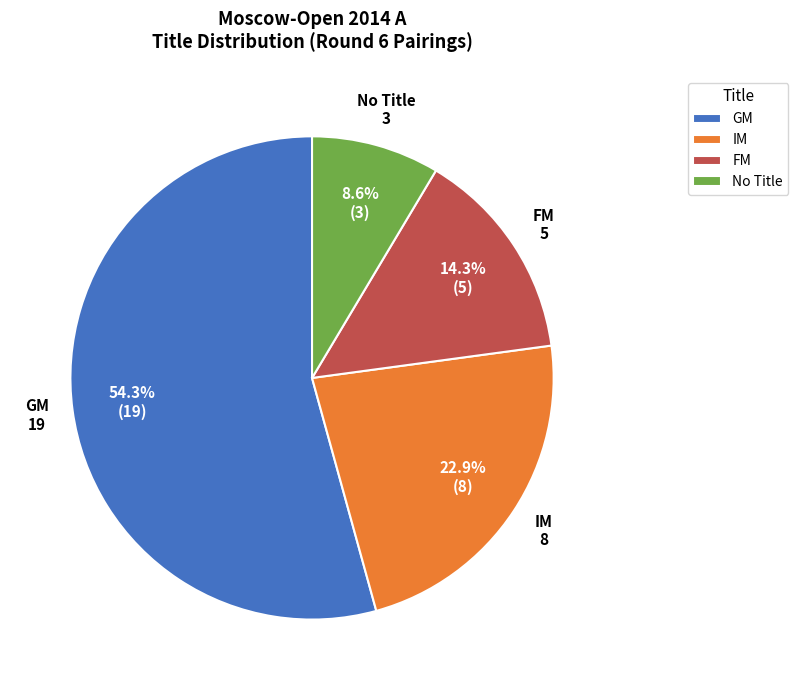

How many slices are in this pie chart?

4